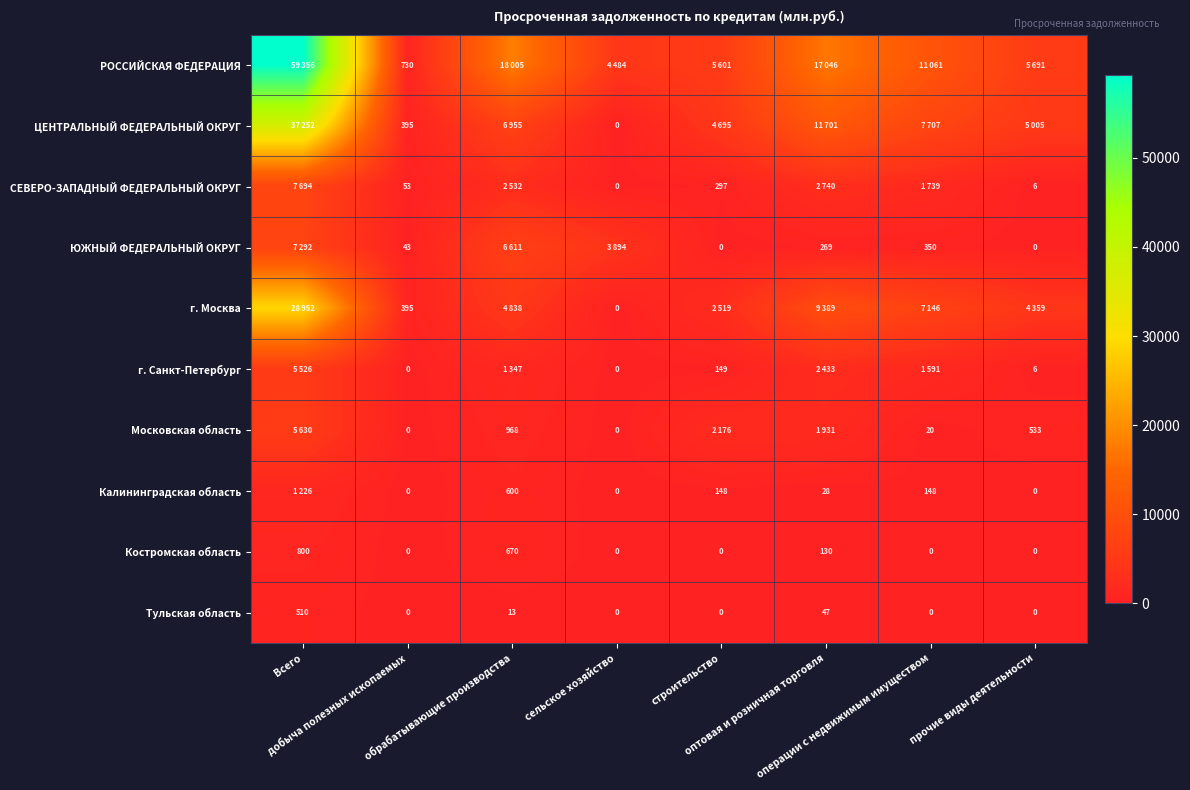

True or false: Московская область has a value of 576 at обрабатывающие производства.

False